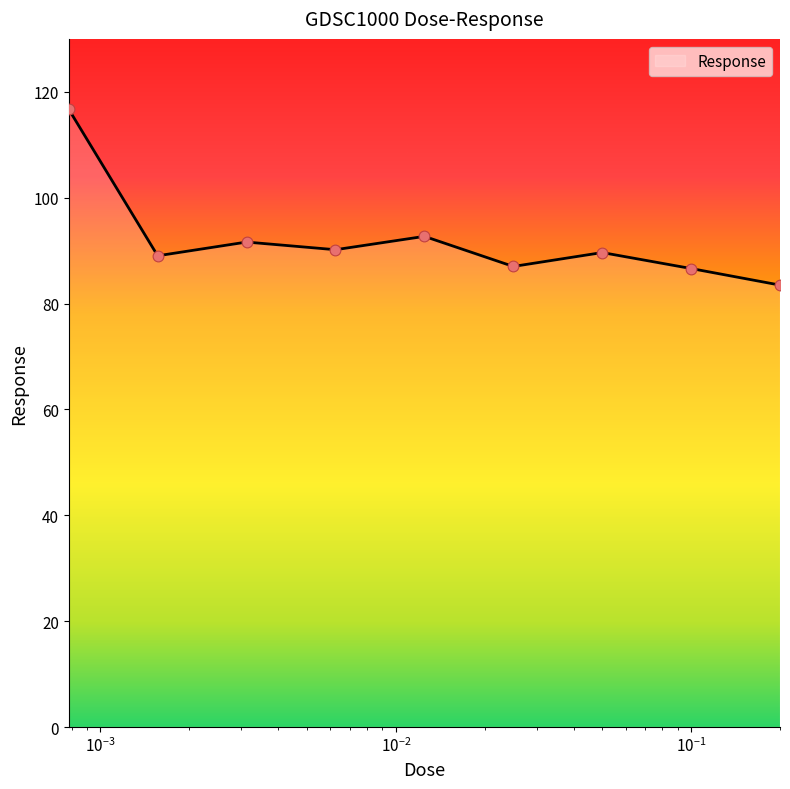

What is the maximum value shown in the chart?

116.7